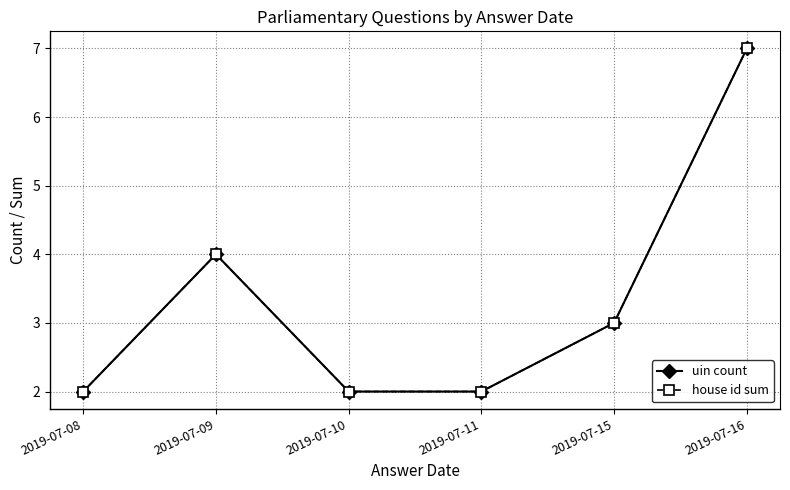

Is this an area chart (filled region under the line)?

No